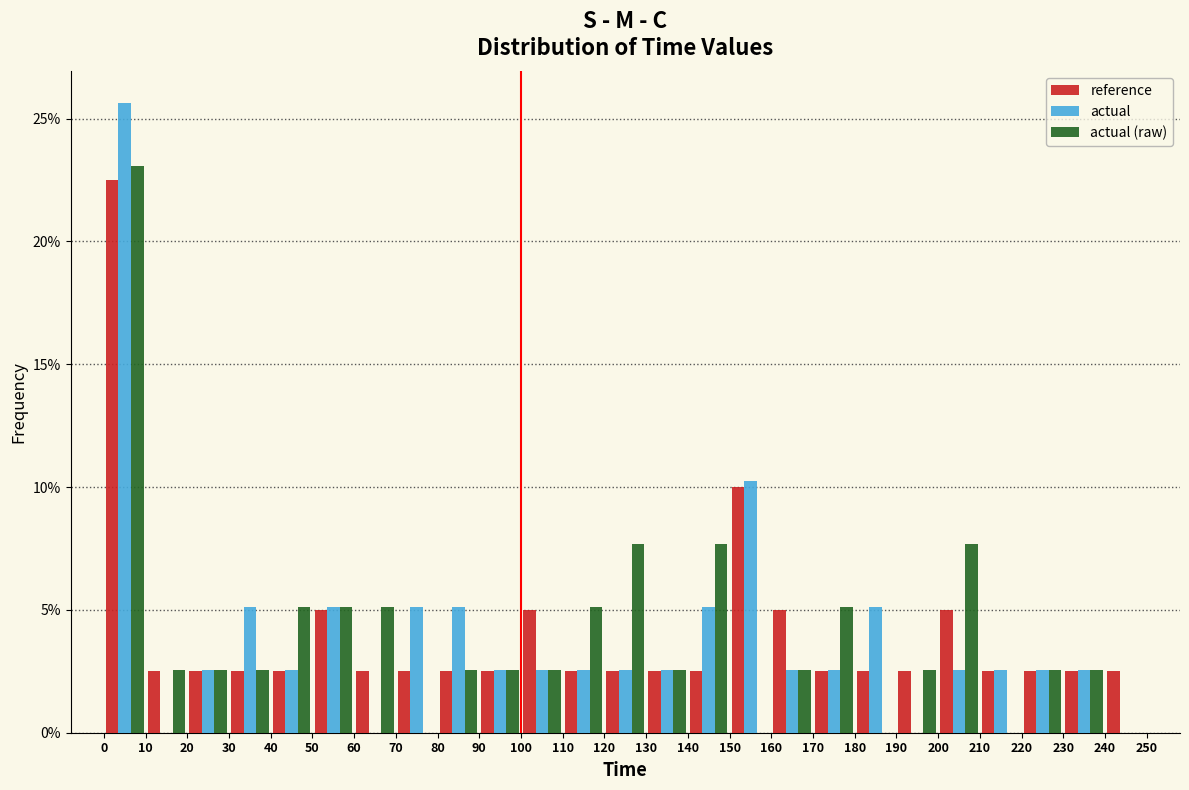

In the actual series, which range on the x-axis has the tallest bar?

0 to 10